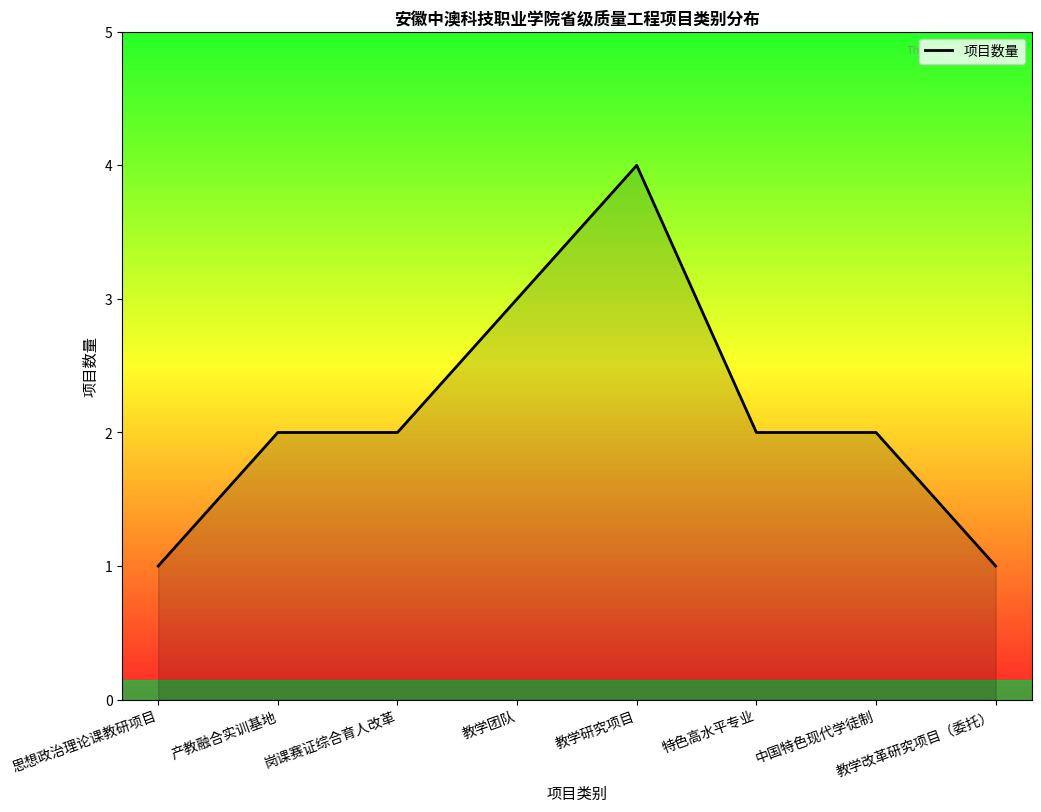

Does the chart display data point markers on the line(s)?

No